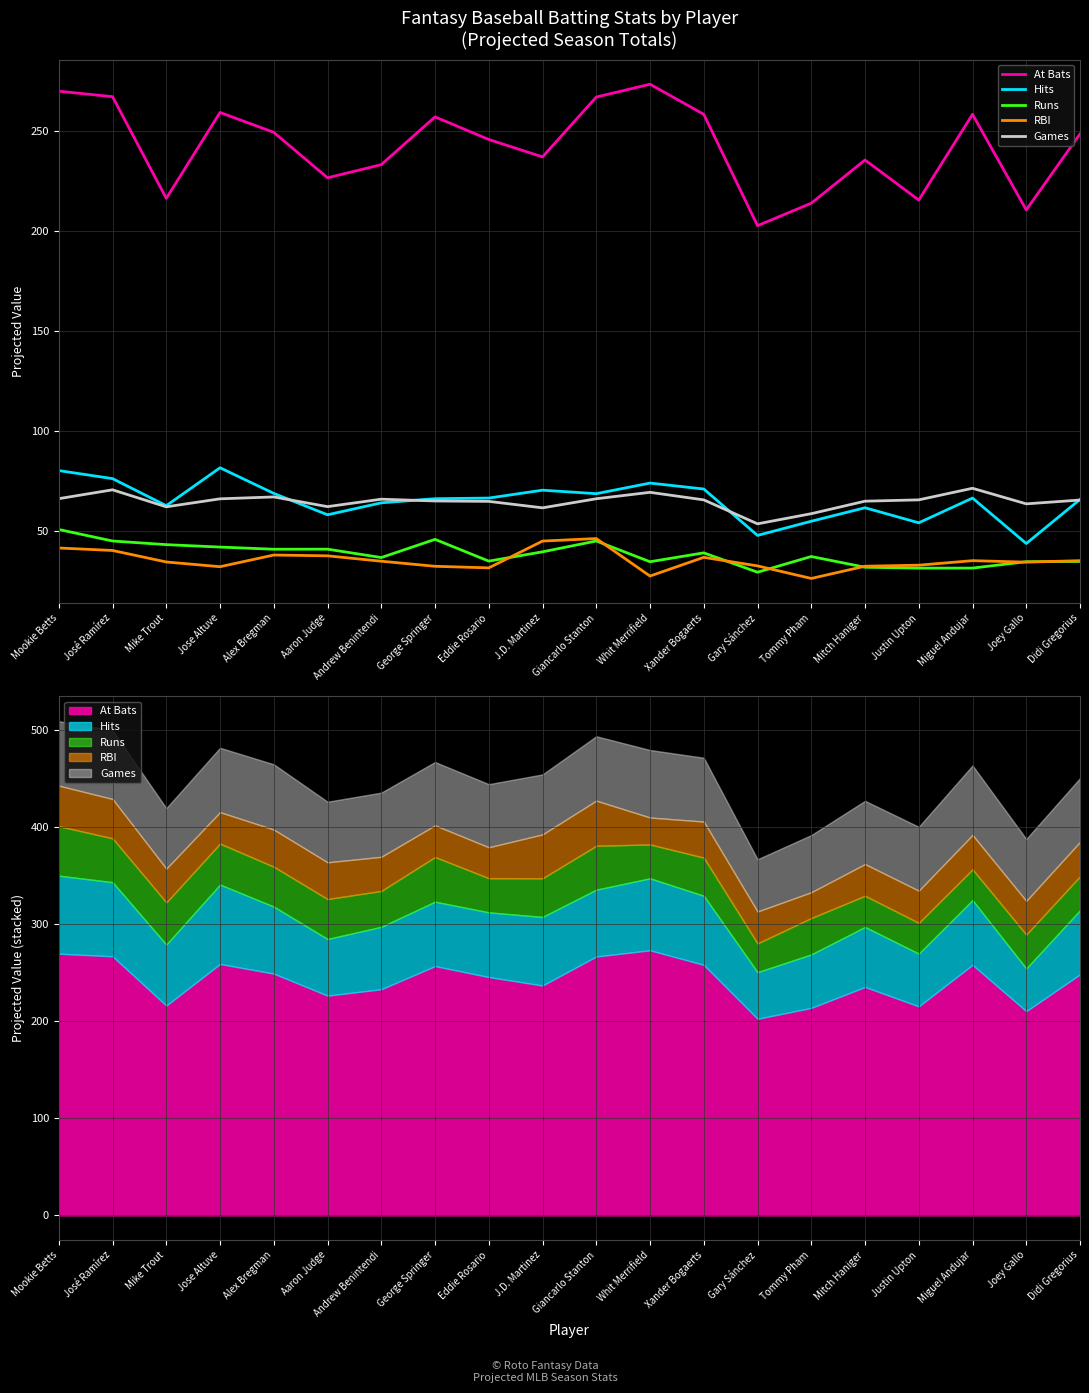

At which category does the chart reach its minimum across all series?

Tommy Pham